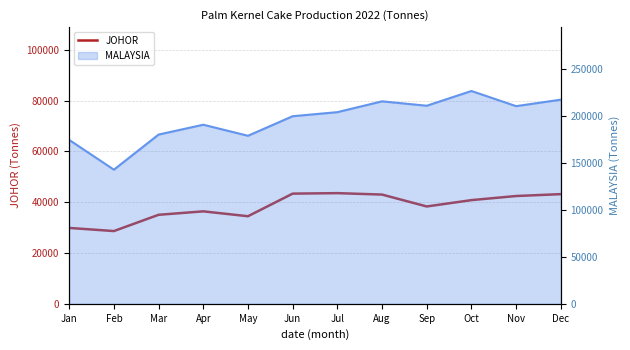

Where is the first local maximum?

Apr